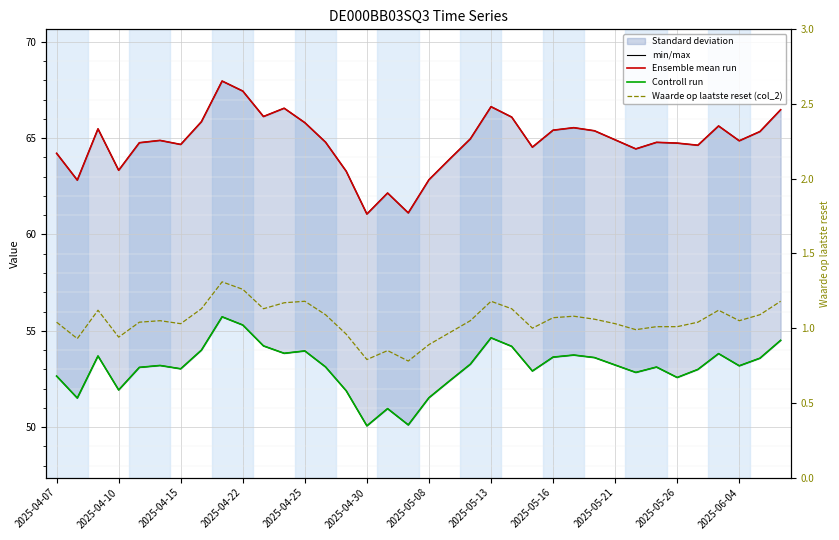

What is the difference between the maximum and minimum values in the Controll run series?

5.7